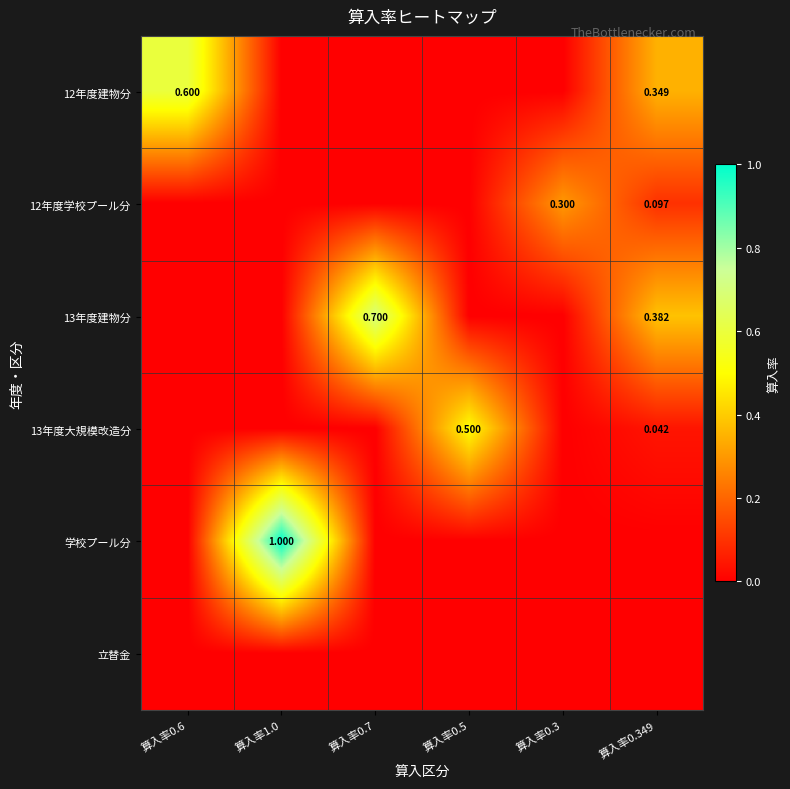

At which category is the sum across all series the highest?

算入率1.0